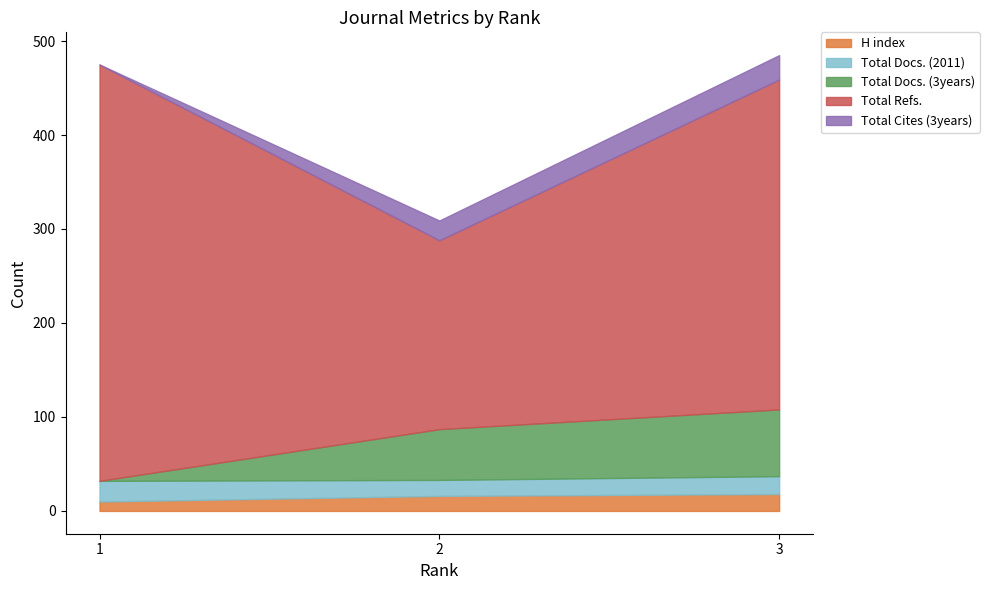

At which label does Total Cites (3years) reach its peak?

3